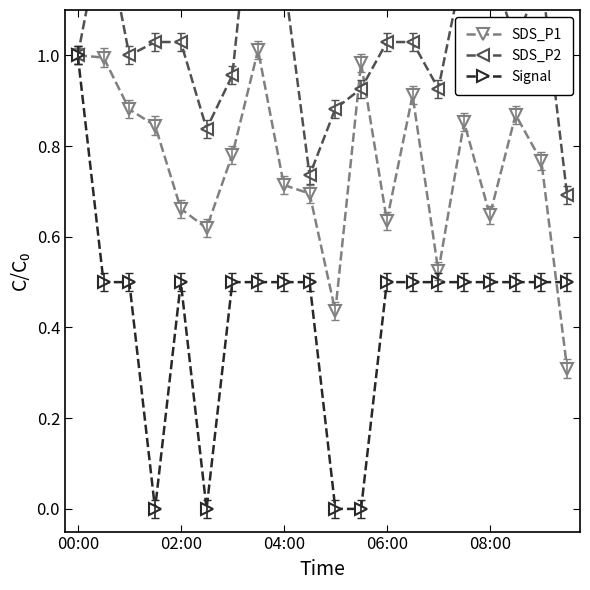

How many series are shown in this chart?

3